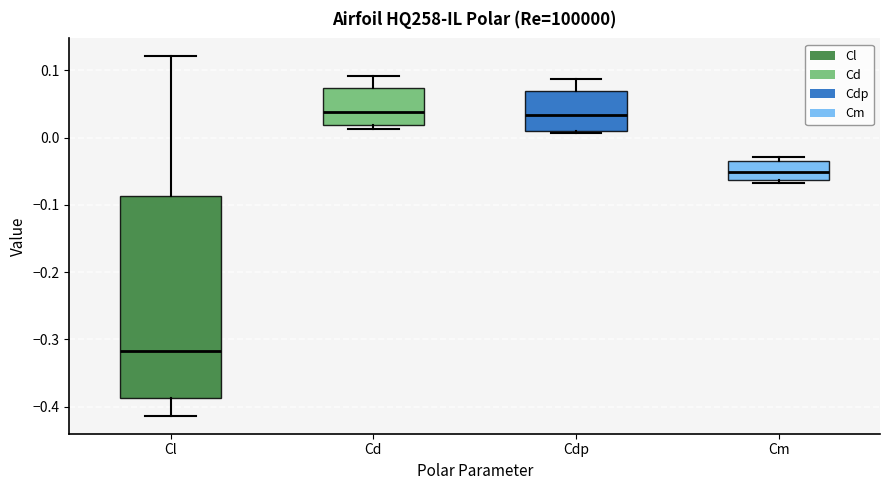

Which box's median line is the lowest?

Cl